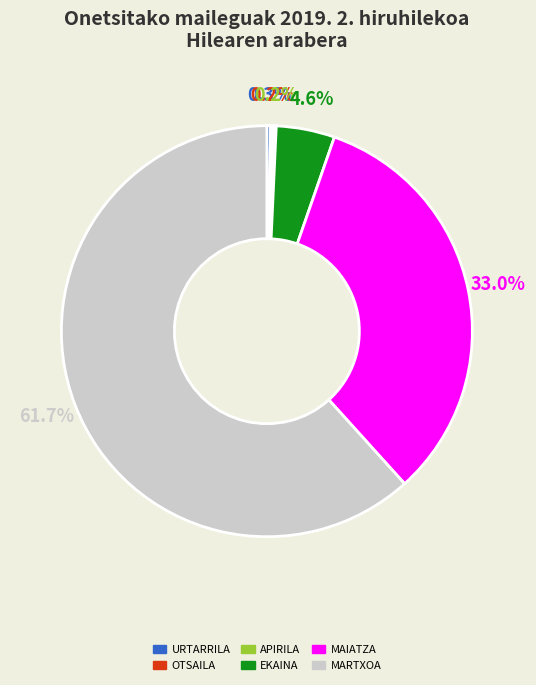

Does any single category account for the majority?

Yes